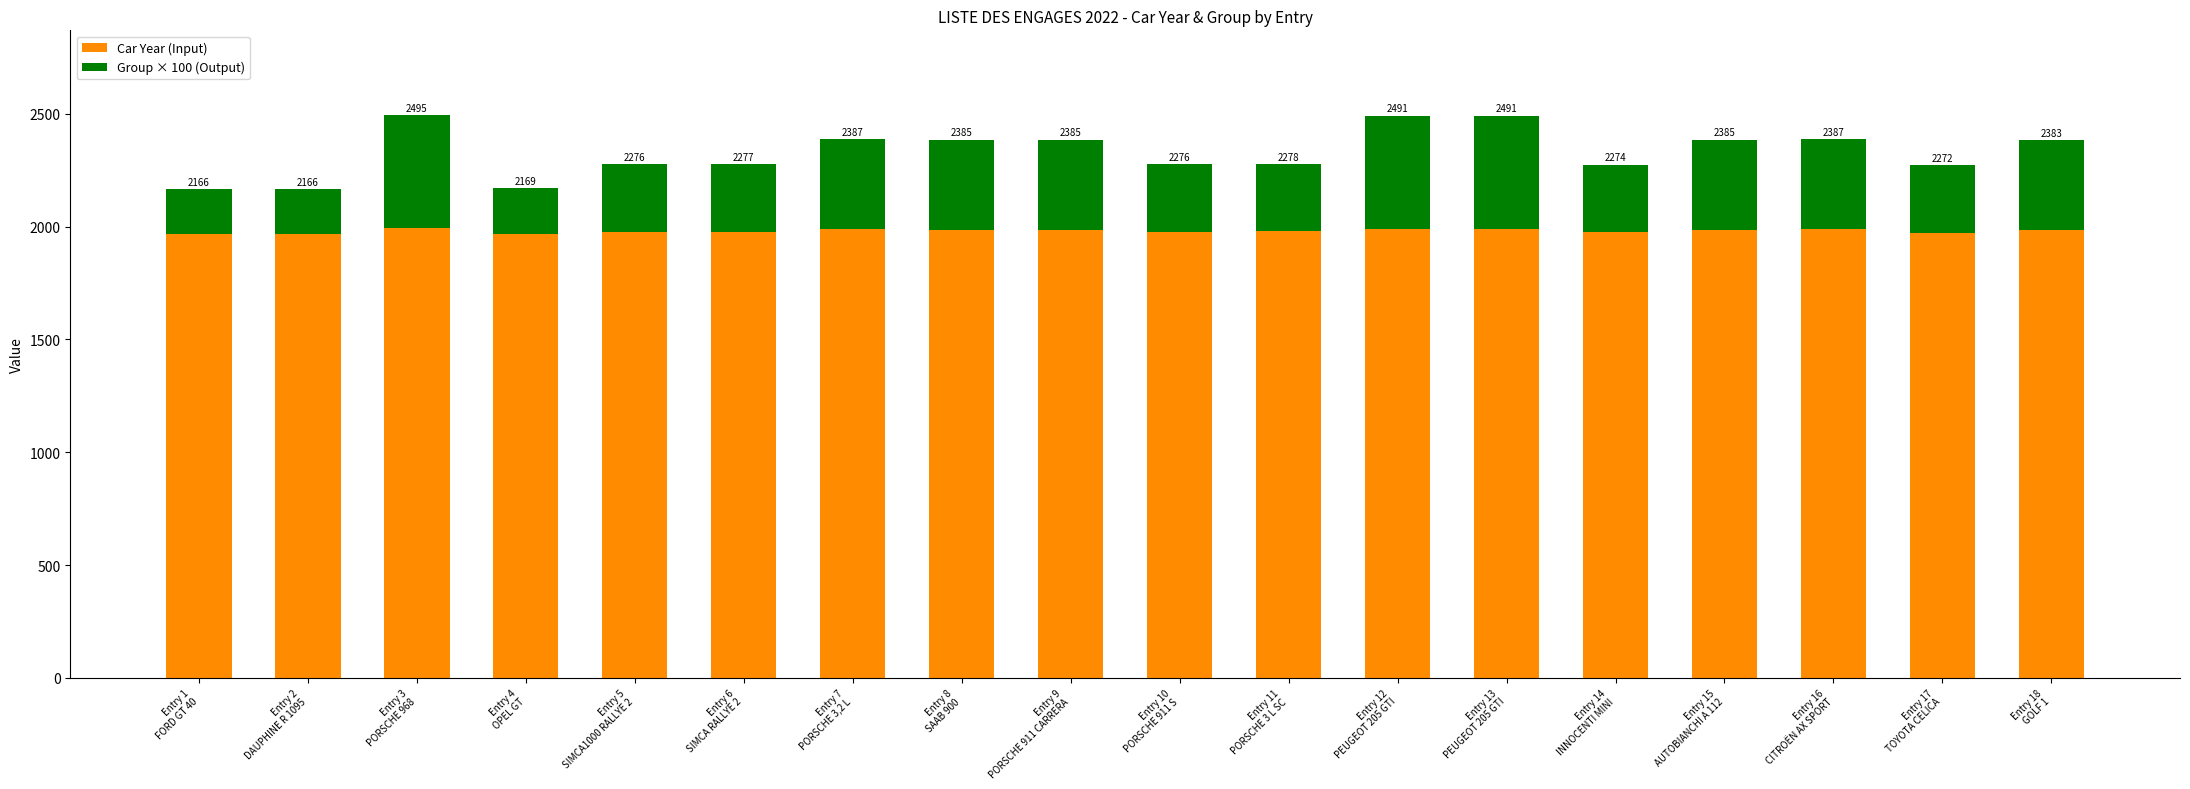

What position from the left is Entry 11
PORSCHE 3 L SC?

11